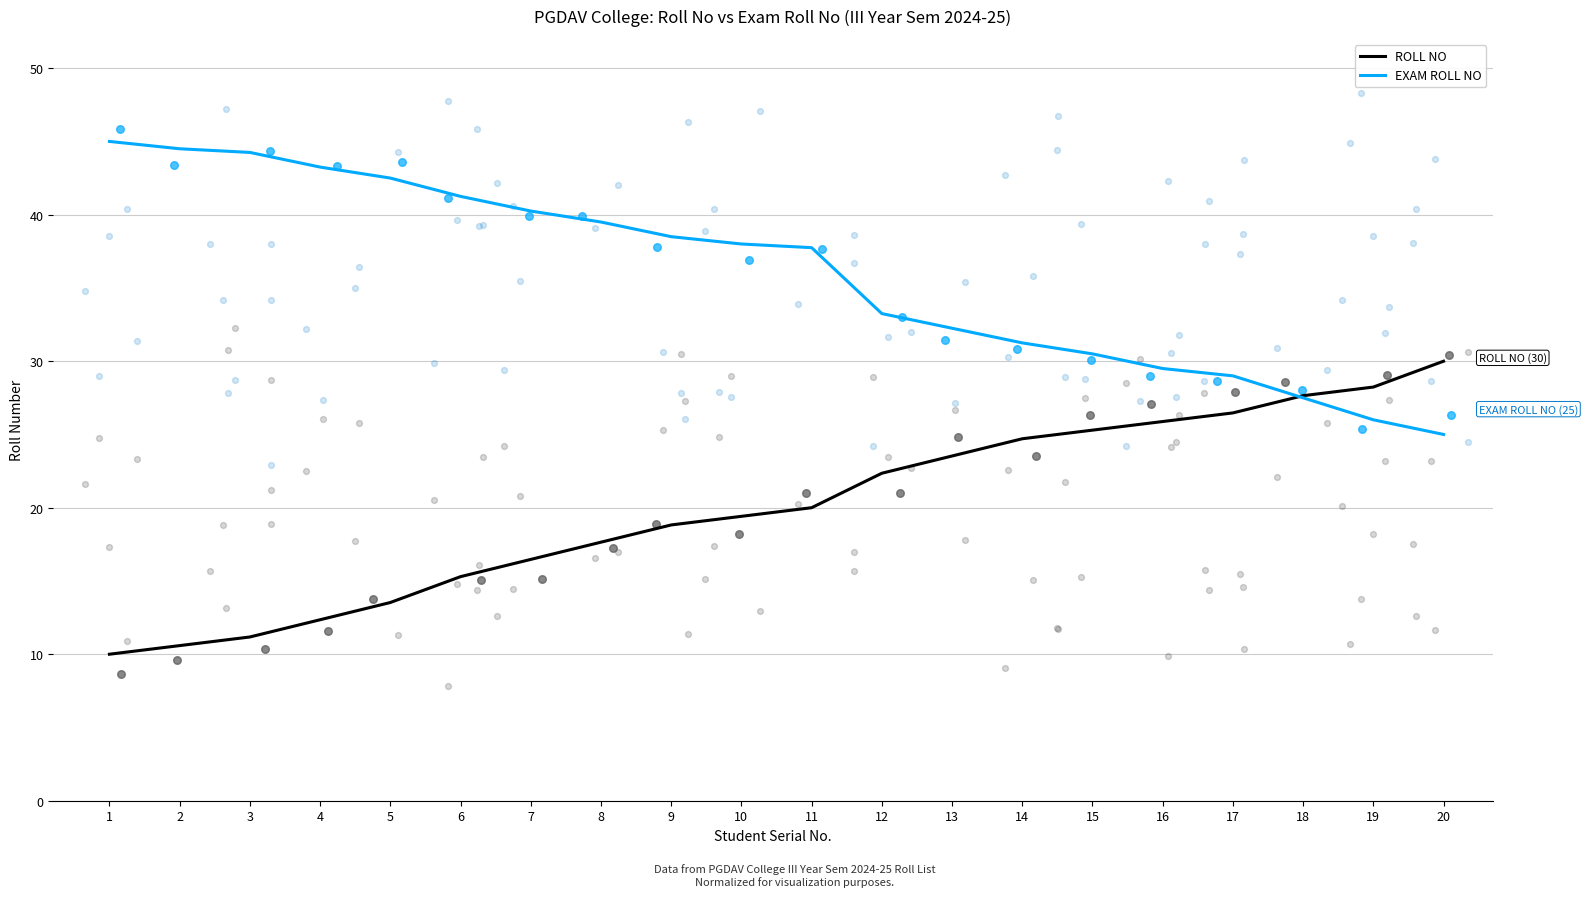

Which series reaches the maximum Y coordinate?

EXAM ROLL NO